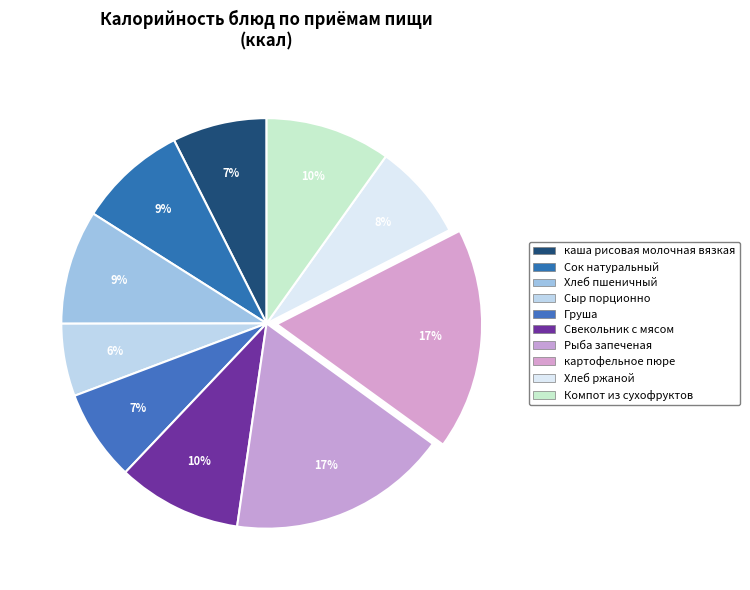

Count the number of slices in the pie.

10